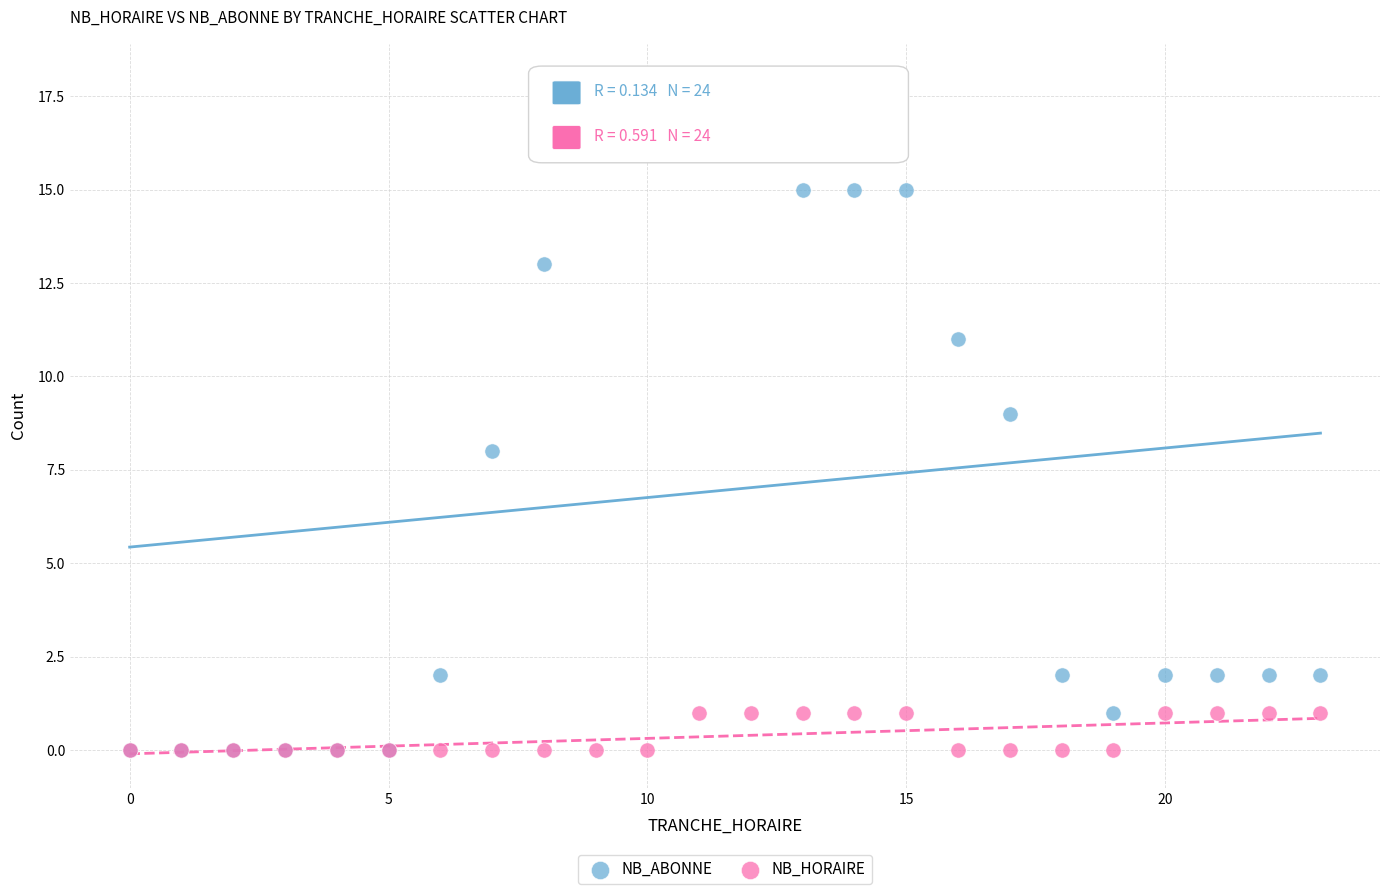

Which series contains the highest Y value?

NB_ABONNE